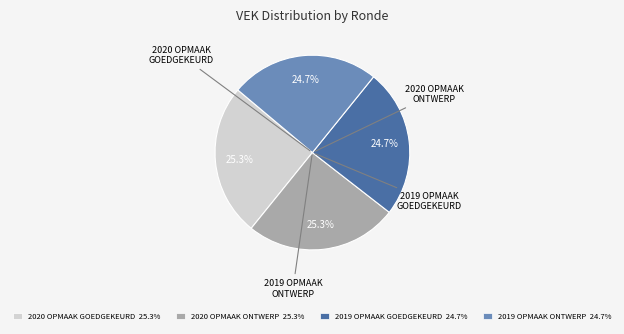

Is there any slice that represents more than half of the pie?

No